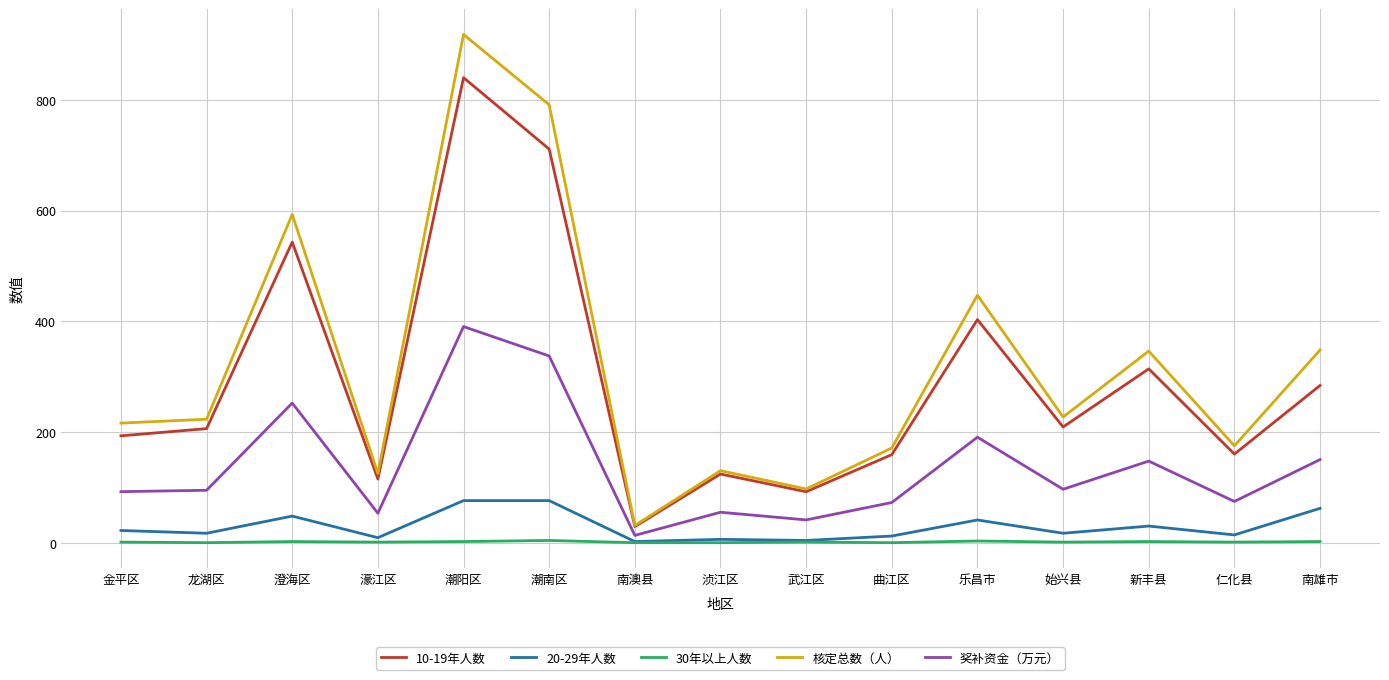

Which series has the largest total across all categories?

核定总数（人）